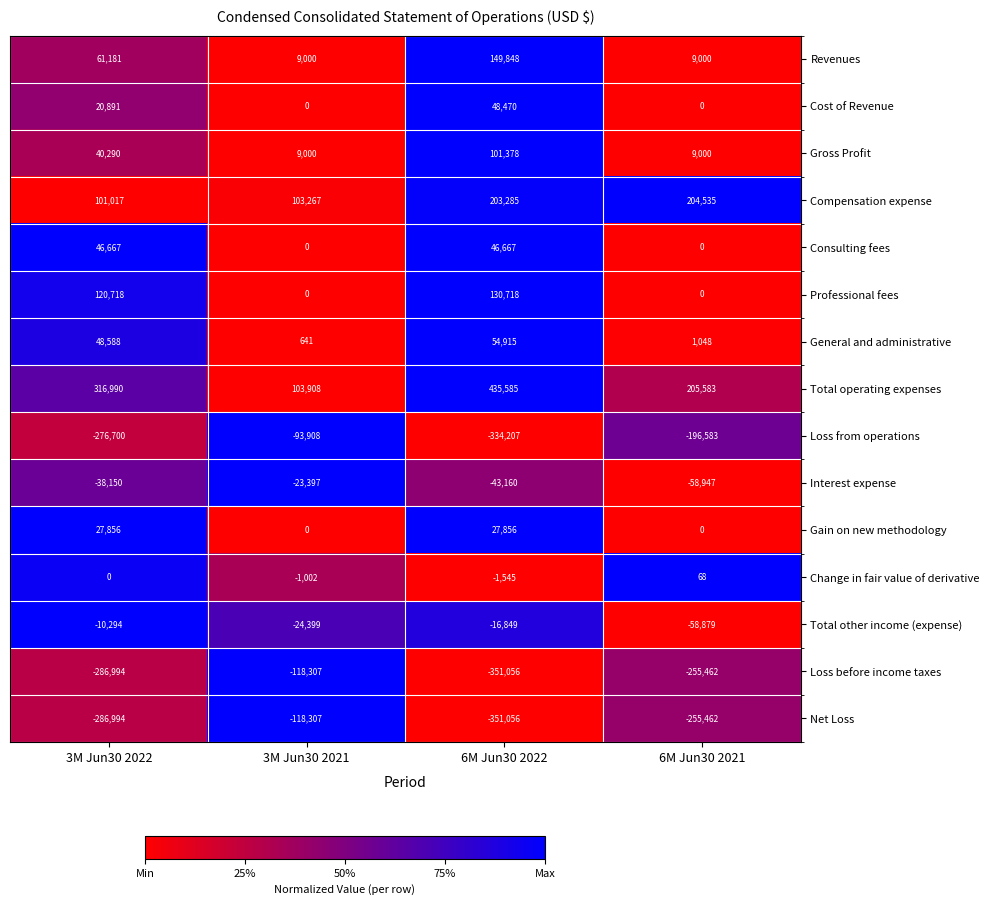

Which series has the largest total across all categories?

Total operating expenses